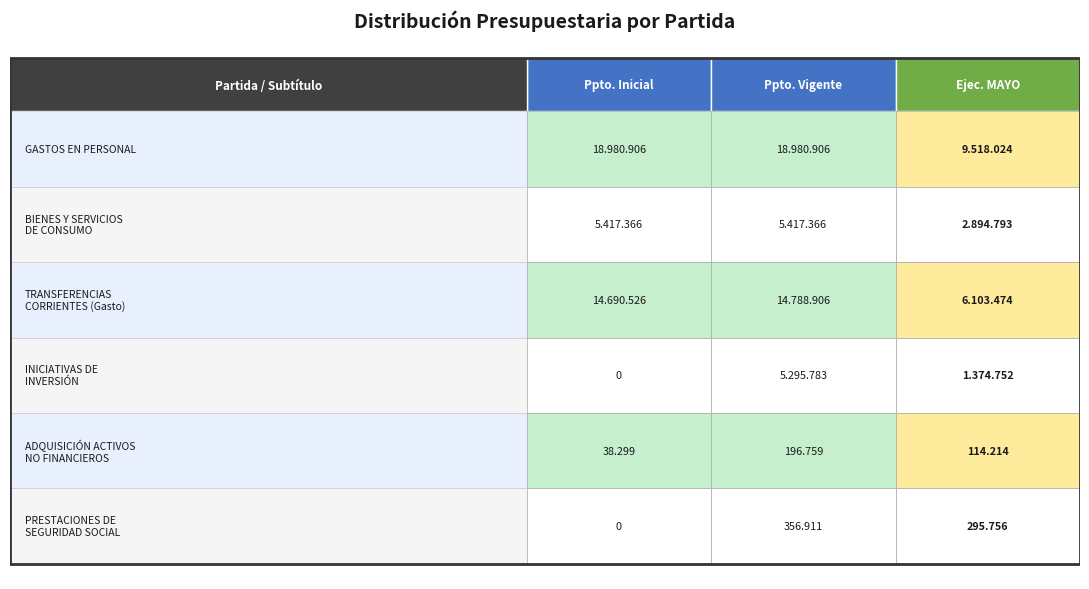

Which series has the widest spread of values?

GASTOS EN PERSONAL